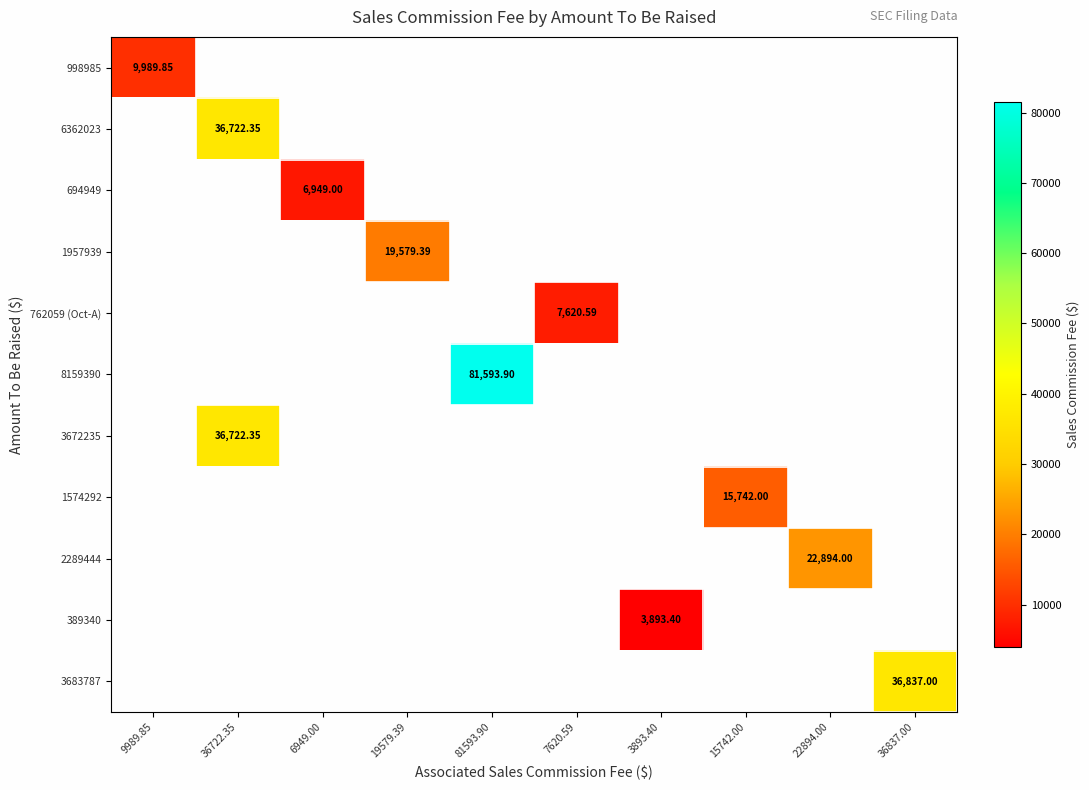

Which has a higher value, 6949.00 or 9989.85?

9989.85